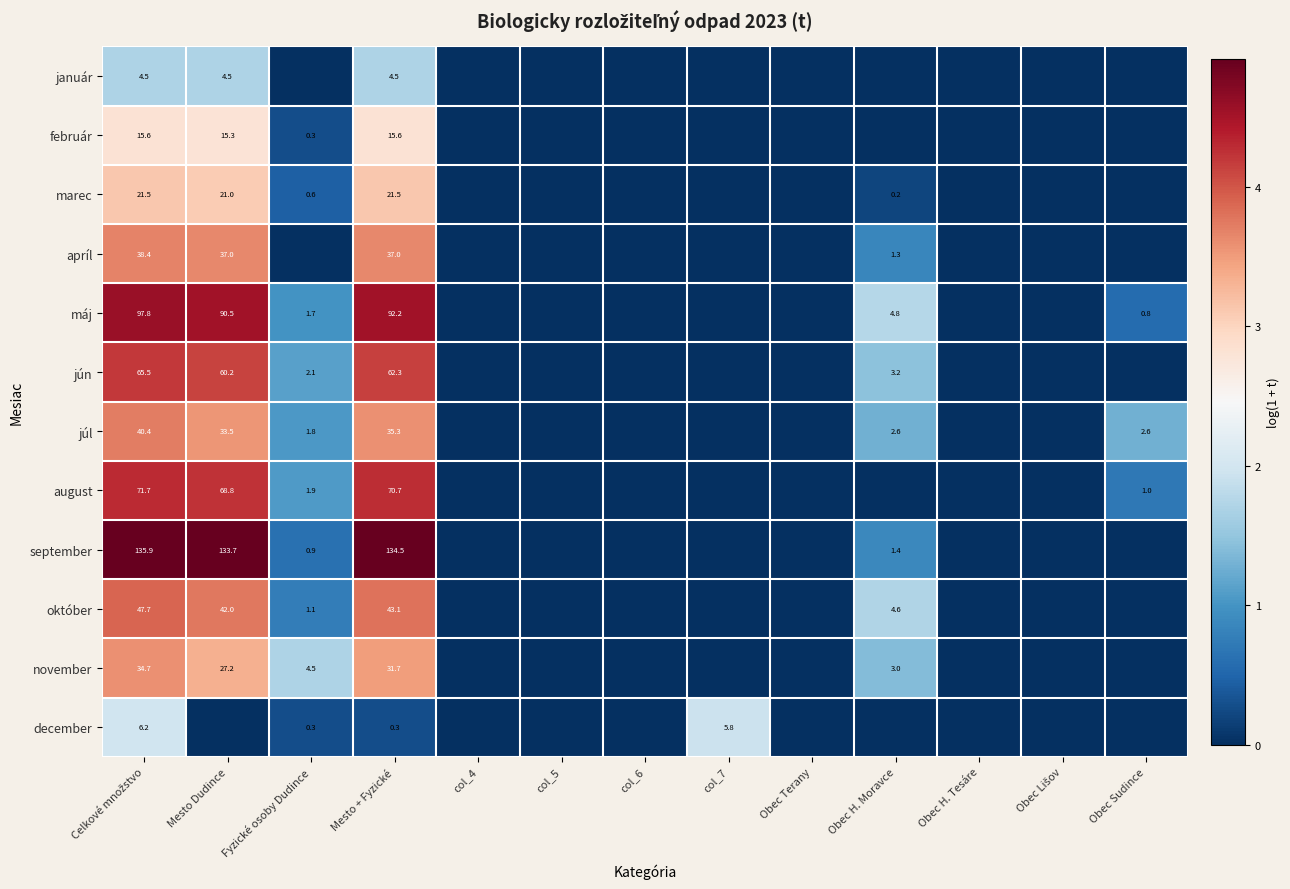

Is it true that august equals 97.5 at Mesto + Fyzické?

False